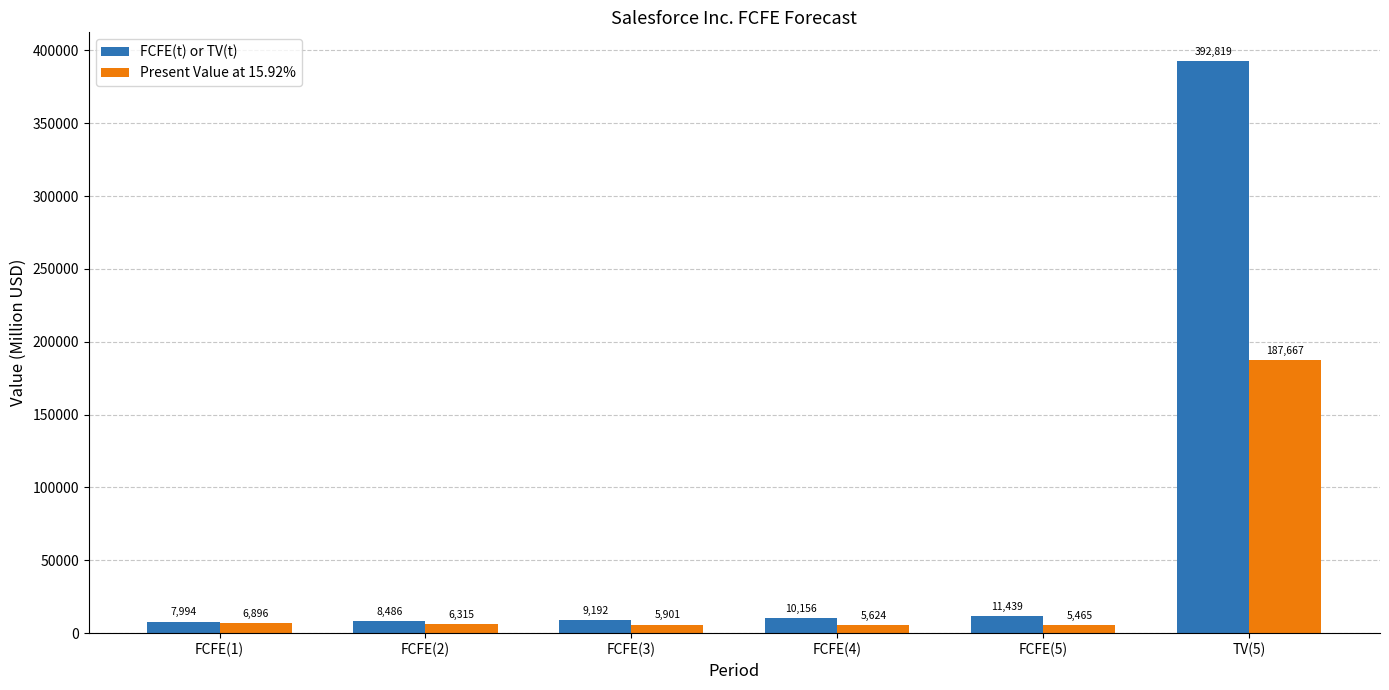

Reading left to right, transcribe all the data shown in this chart.

FCFE(t) or TV(t): 7994	8486	9192	10156	11439	392819
Present Value at 15.92%: 6896	6315	5901	5624	5465	187667